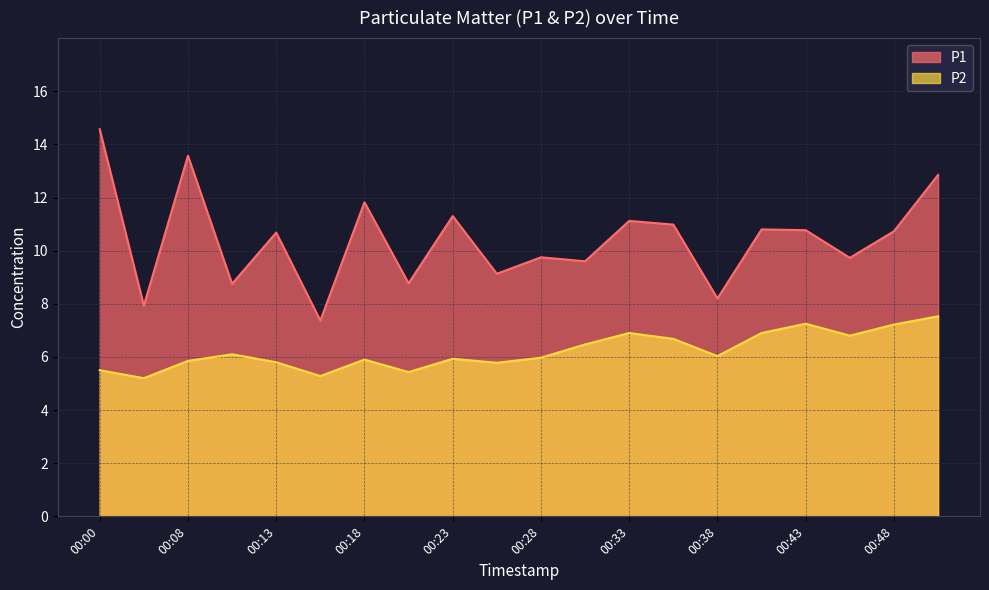

What is the total value across all series at 00:48?

17.9